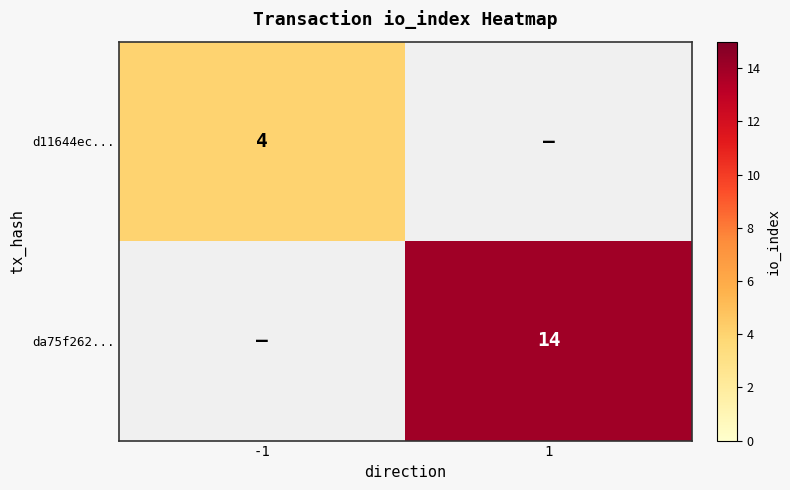

True or false: d11644ec... has a value of 3 at -1.

False